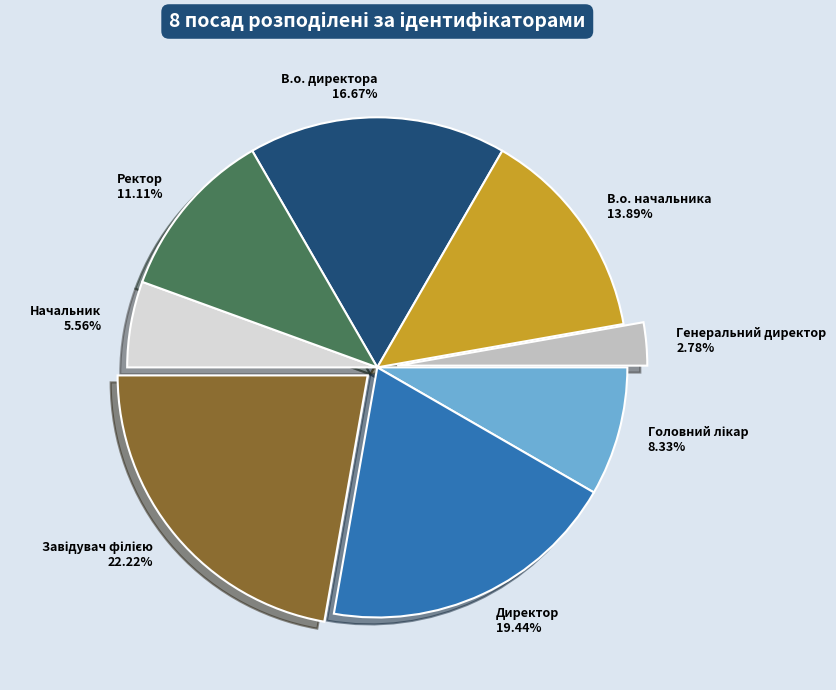

How much of the chart is everything except Начальник?

94.4%